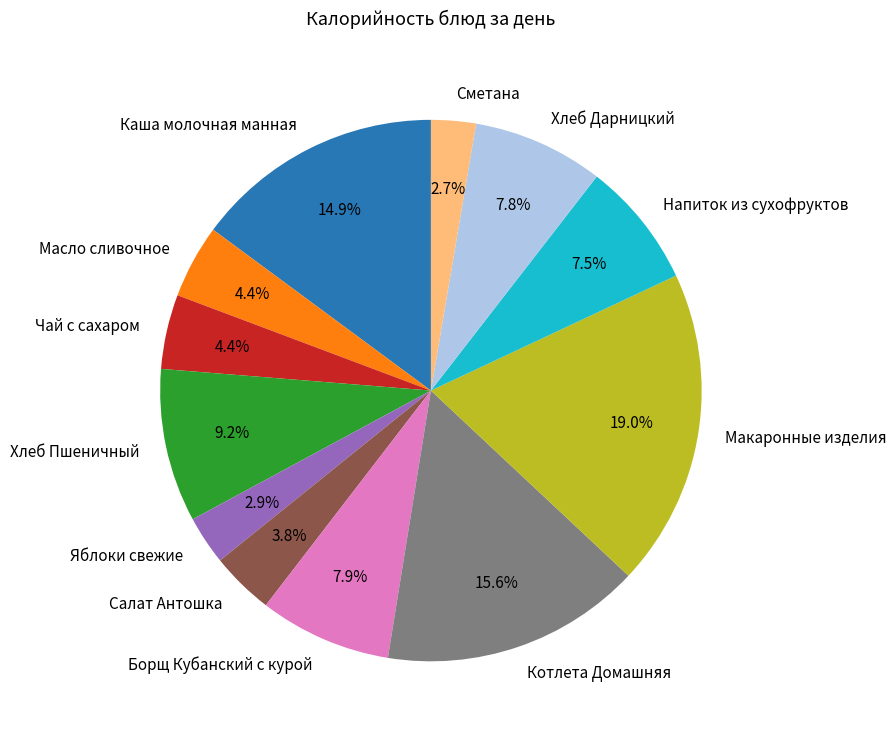

Between Хлеб Дарницкий and Макаронные изделия, which is larger?

Макаронные изделия